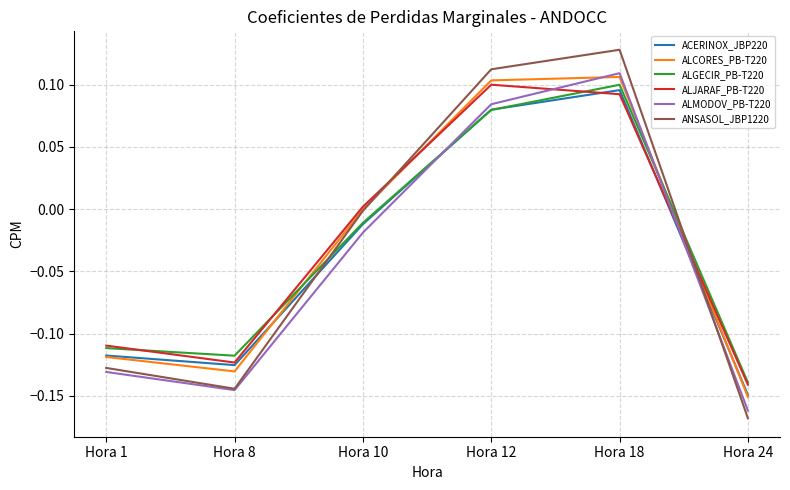

In ALMODOV_PB-T220, how many points are higher than both neighbors (excluding endpoints)?

1